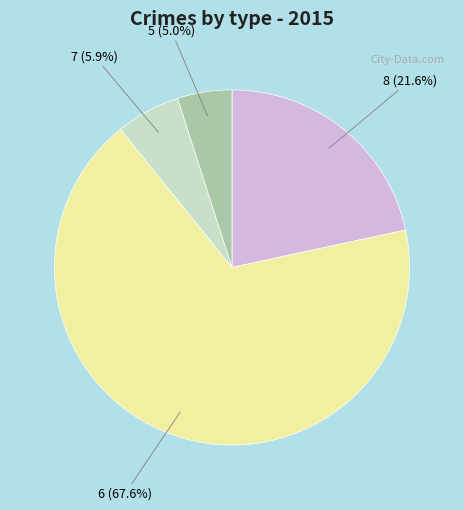

True or false: 7 accounts for 6% of the total.

True